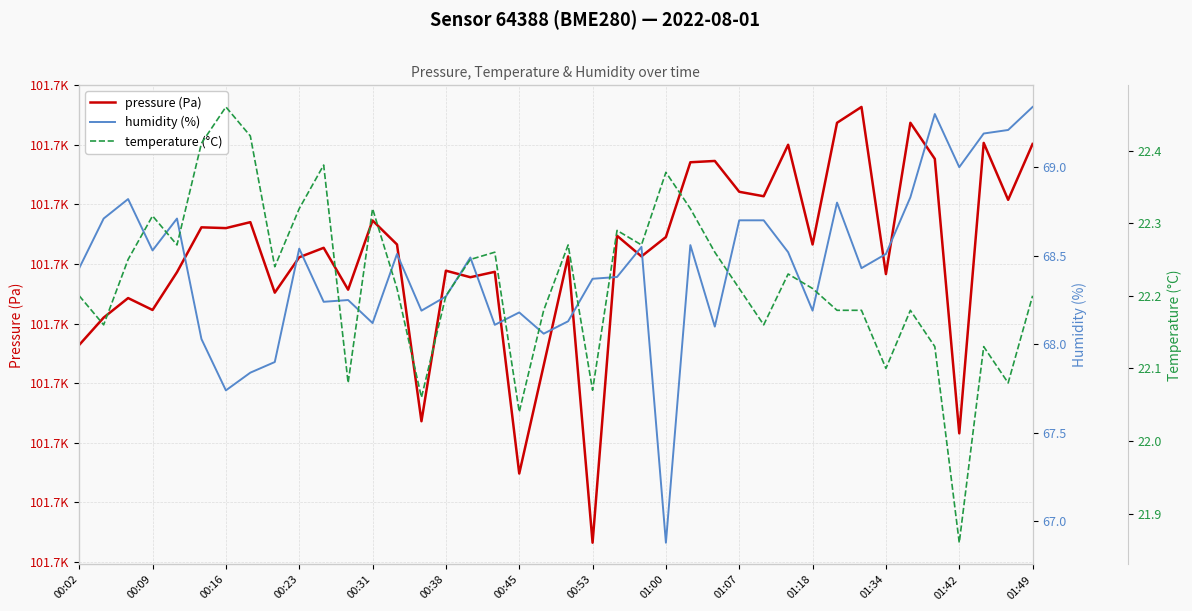

Which series has the largest total across all categories?

pressure (Pa)